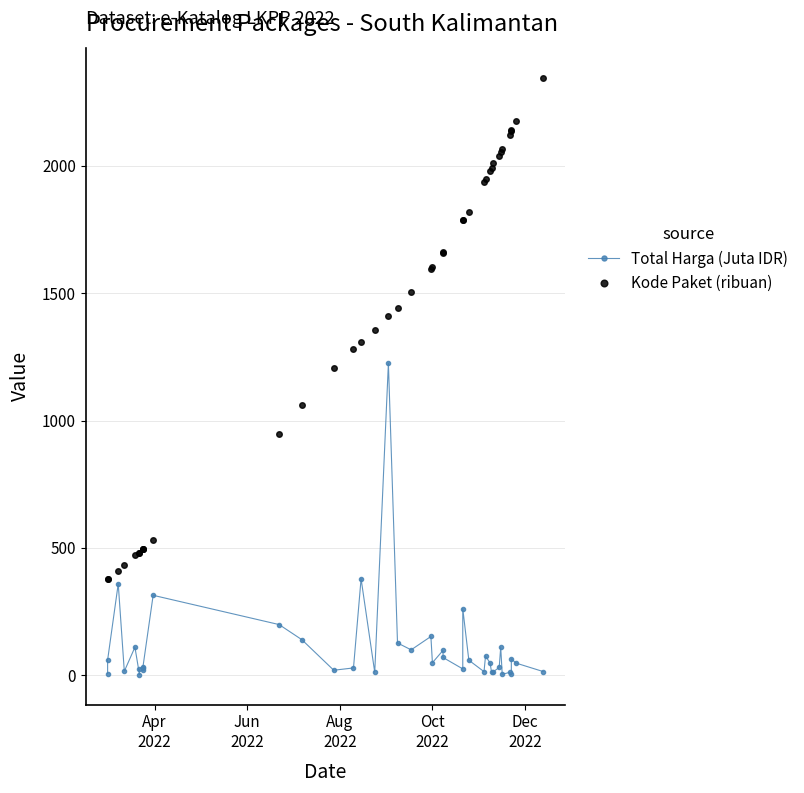

Which series has the widest spread of values?

Kode Paket (ribuan)